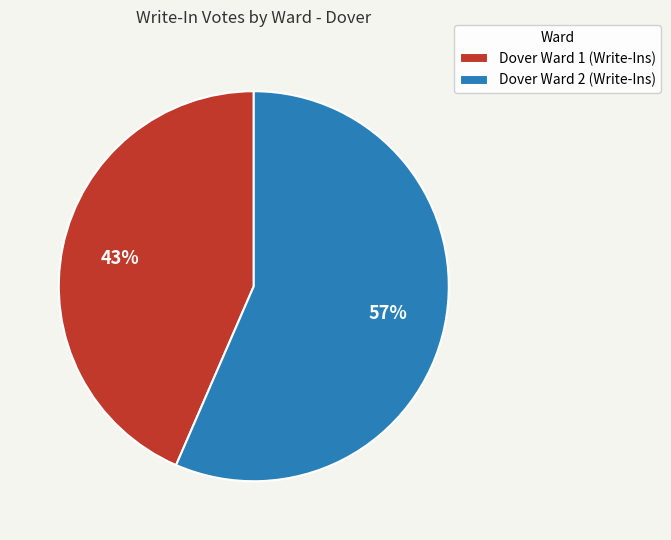

How many segments does this pie chart have?

2